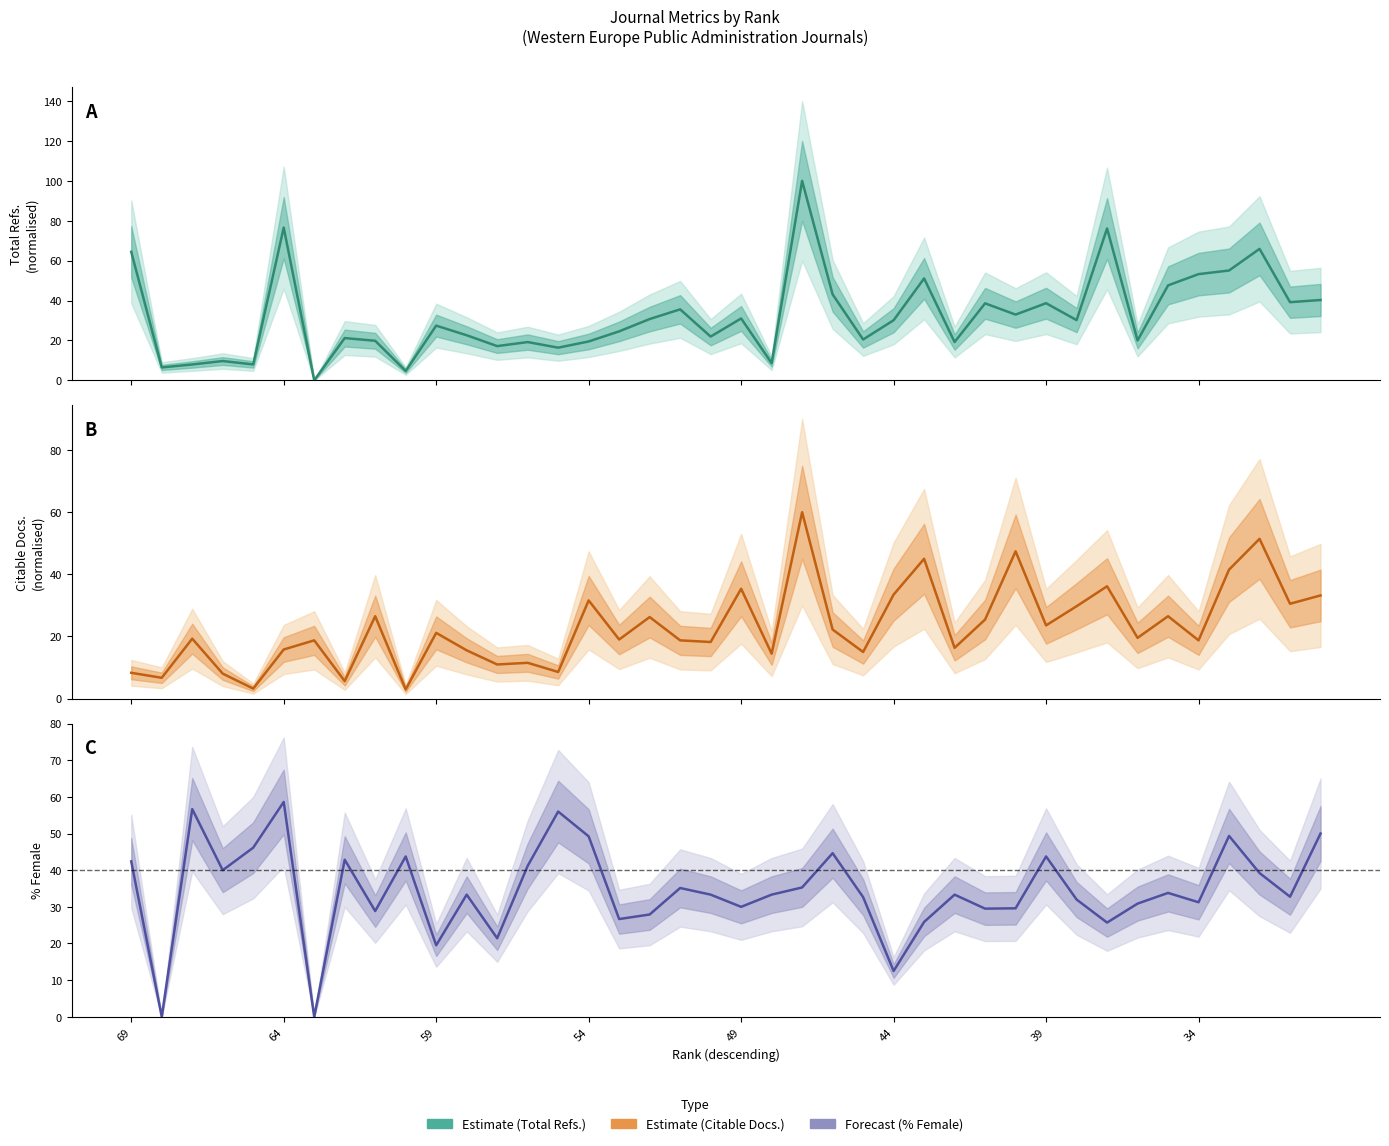

How many data points in Total Refs. are less than 30?

20